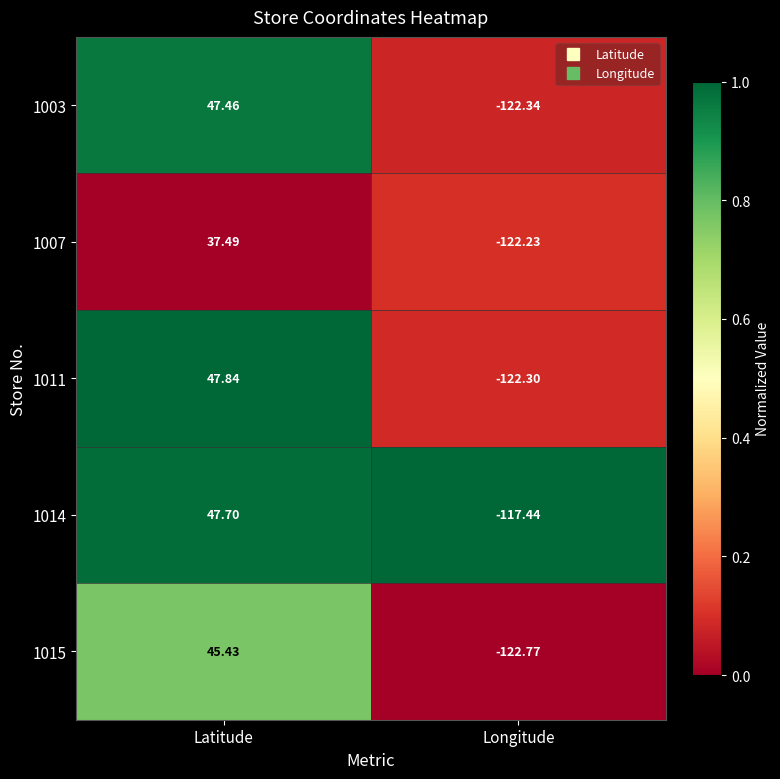

At which category is the sum across all series the highest?

Latitude